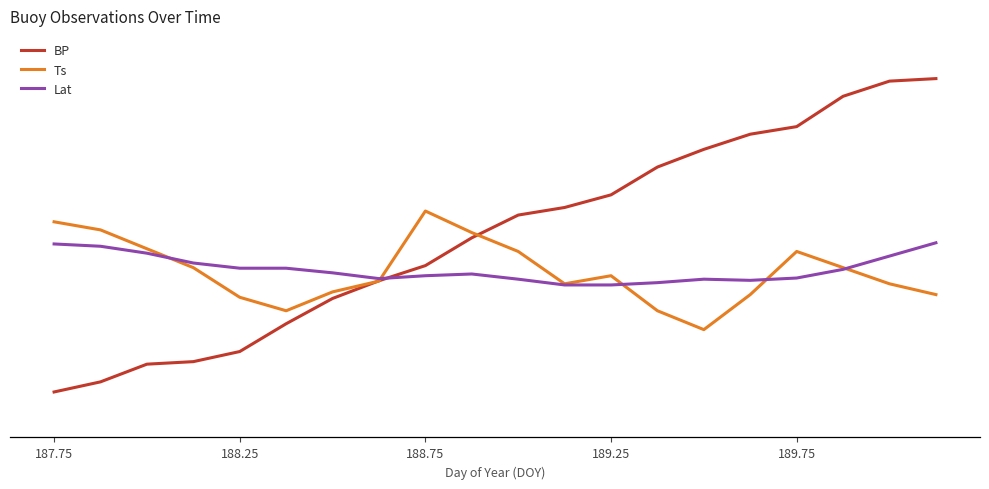

Reading right to left, list all the values displayed in this chart.

BP: 1019.2	1019.1	1018.5	1017.3	1017.0	1016.4	1015.7	1014.6	1014.1	1013.8	1012.9	1011.8	1011.2	1010.5	1009.5	1008.4	1008.0	1007.9	1007.2	1006.8
Ts: 12.0	12.1	12.1	12.2	12.0	11.9	12.0	12.1	12.1	12.2	12.3	12.3	12.1	12.0	12.0	12.0	12.1	12.2	12.3	12.3
Lat: 61.8	61.8	61.8	61.8	61.8	61.8	61.8	61.8	61.8	61.8	61.8	61.8	61.8	61.8	61.8	61.8	61.8	61.8	61.8	61.8